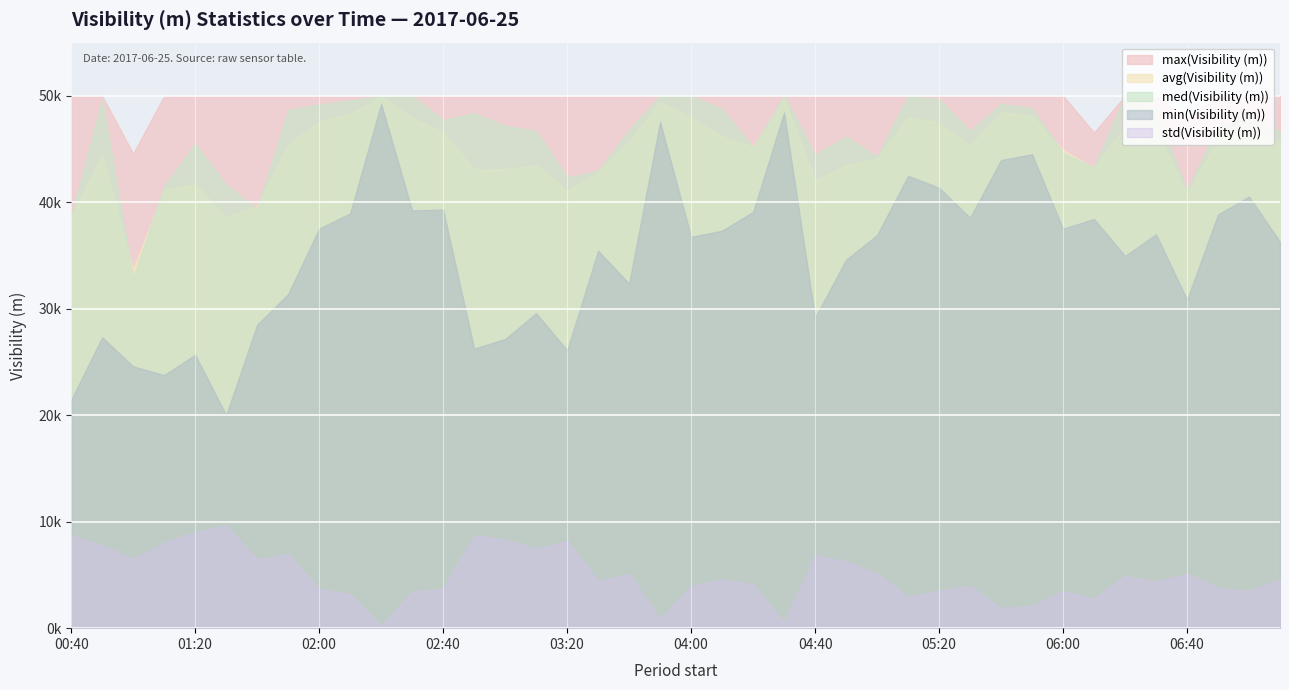

What is the maximum value for max(Visibility (m))?

50000